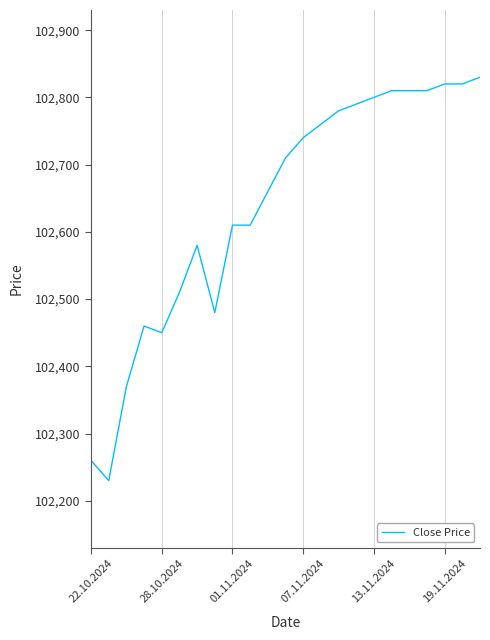

What is the maximum value shown in the chart?

102830